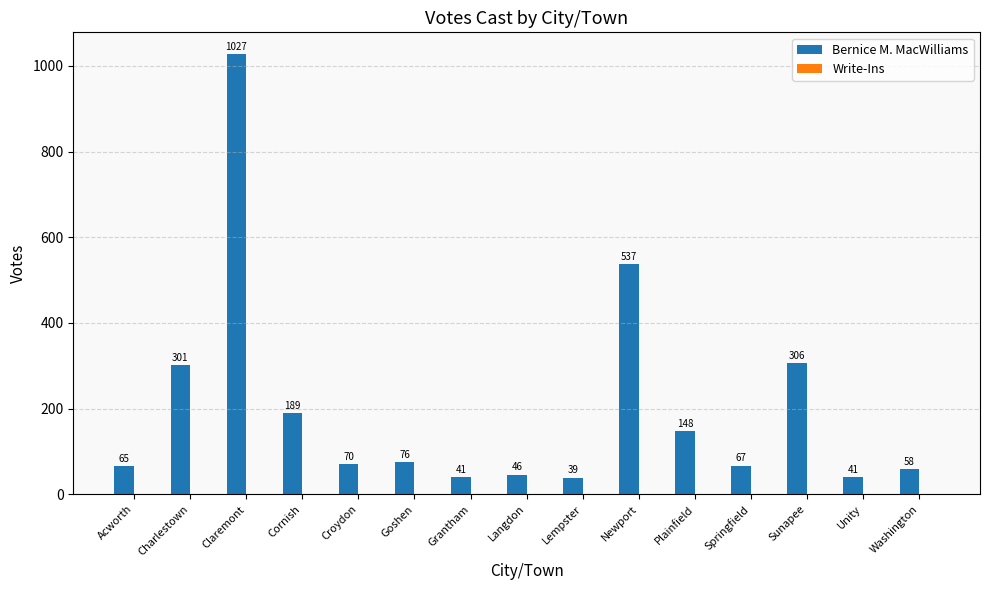

Reading left to right, extract all data points from this chart.

Acworth=65	Charlestown=301	Claremont=1027	Cornish=189	Croydon=70	Goshen=76	Grantham=41	Langdon=46	Lempster=39	Newport=537	Plainfield=148	Springfield=67	Sunapee=306	Unity=41	Washington=58